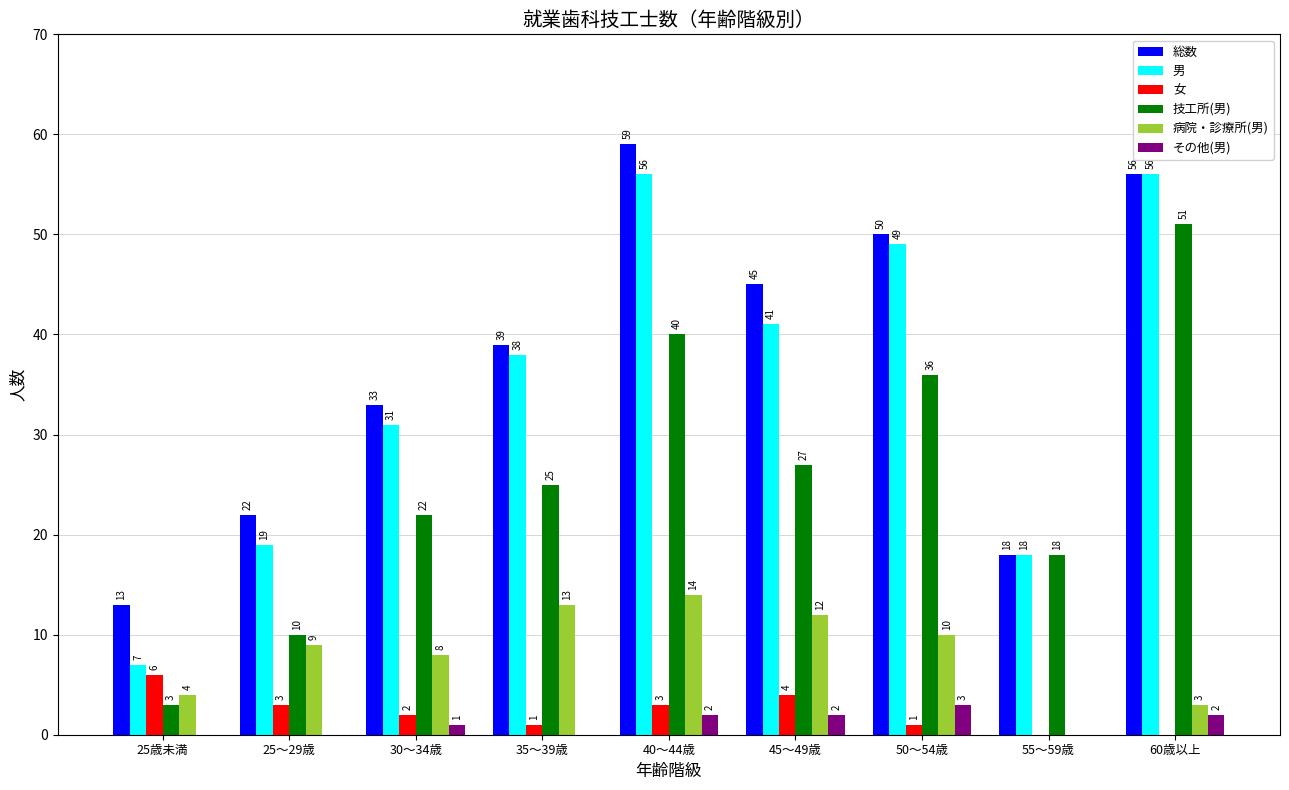

Where is 技工所(男) nearest to the value 27?

45～49歳